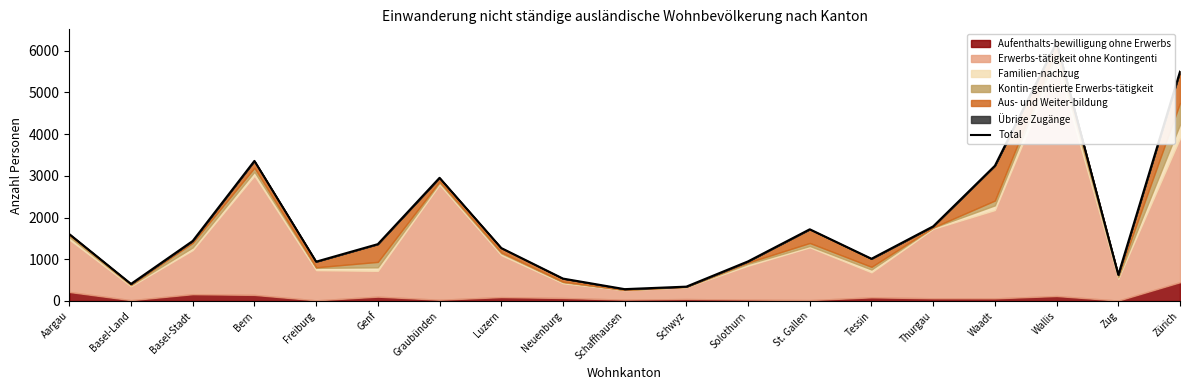

Does the chart display data point markers on the line(s)?

No